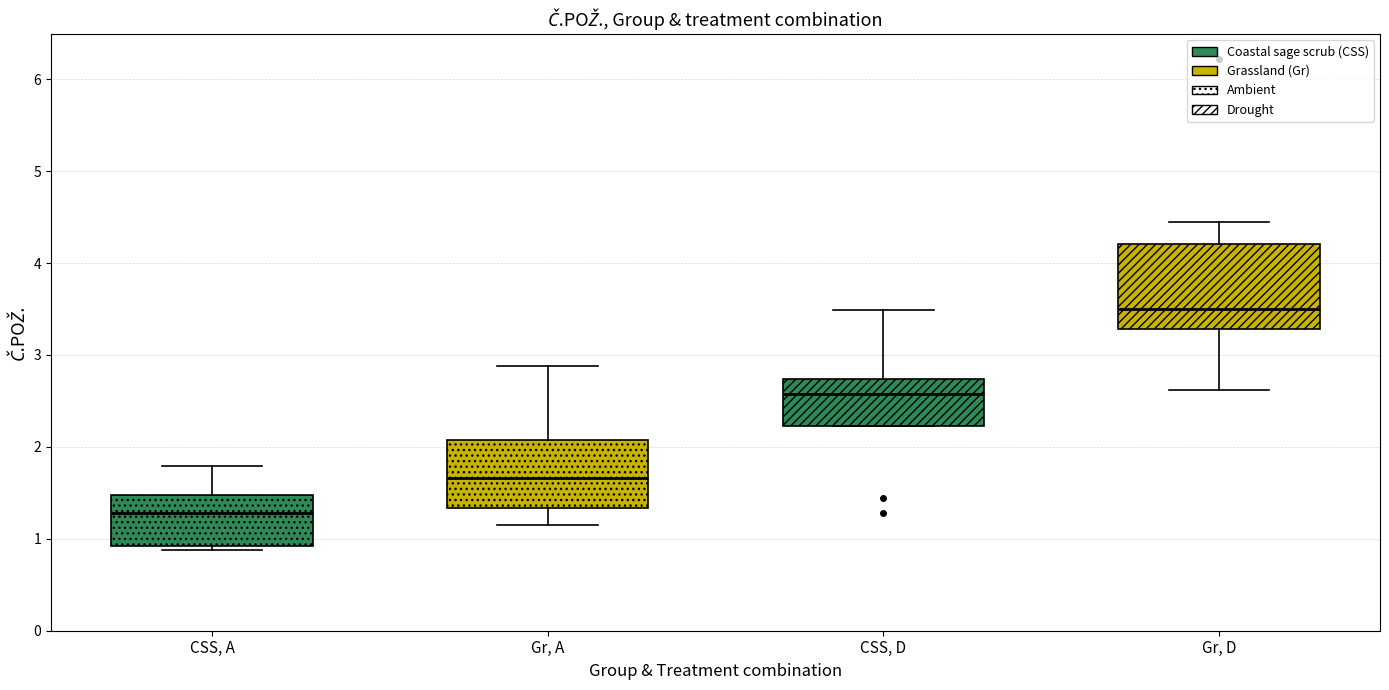

Reading left to right, read every box against the y-axis: the position of its median line, the range the box covers, and the ends of its whiskers. The values are not printed on the chart, so give them approximately, as read against the axis.

CSS, A: median 1.3, box 0.9 to 1.5, whiskers 0.9 (just below the box's lower edge) to 1.8
Gr, A: median 1.7, box 1.3 to 2.1, whiskers 1.1 to 2.9
CSS, D: median 2.6, box 2.2 to 2.7, whiskers 2.2 to 3.5
Gr, D: median 3.5, box 3.3 to 4.2, whiskers 2.6 to 4.5